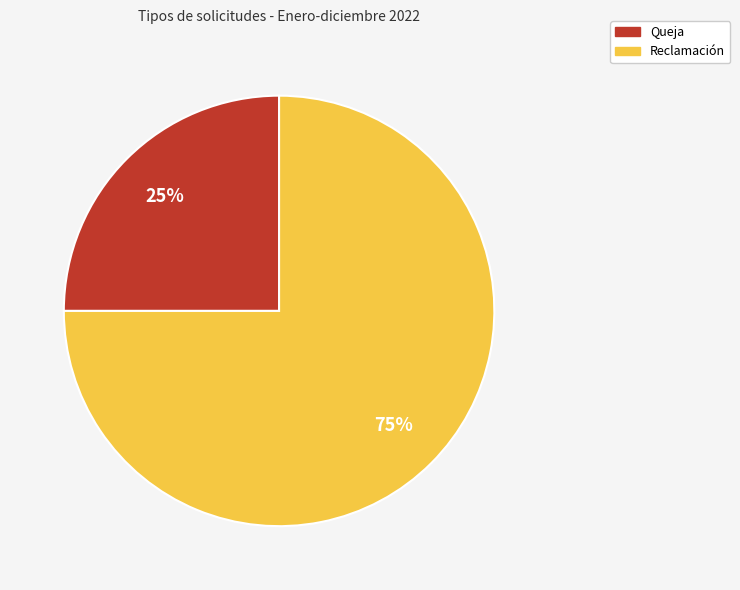

Which slice represents more than half of the pie?

Reclamación